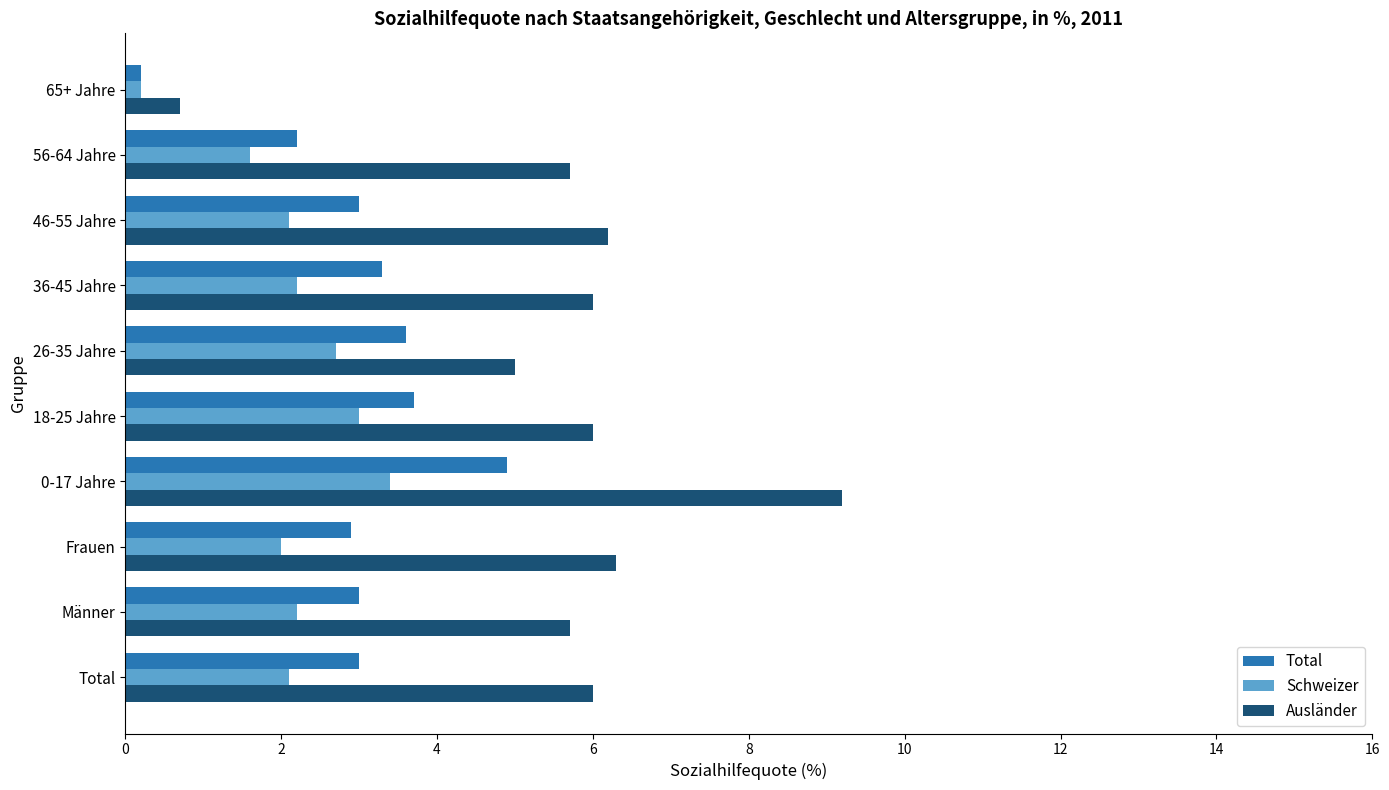

At which category is the sum across all series the highest?

0-17 Jahre